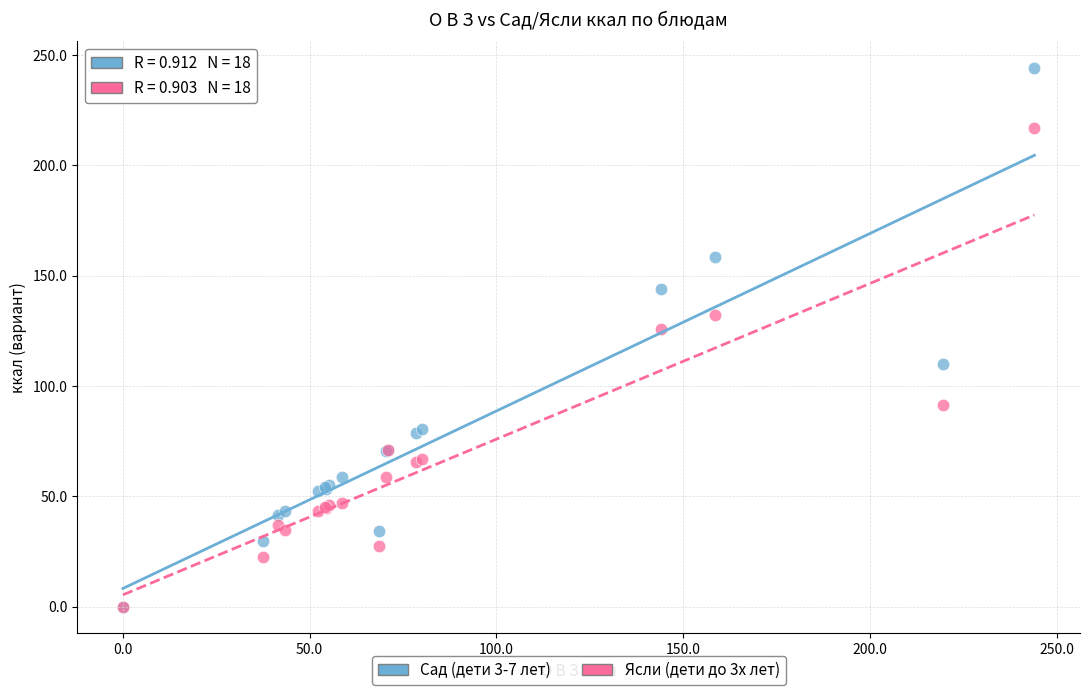

Which series reaches the maximum Y coordinate?

Сад (дети 3-7 лет)